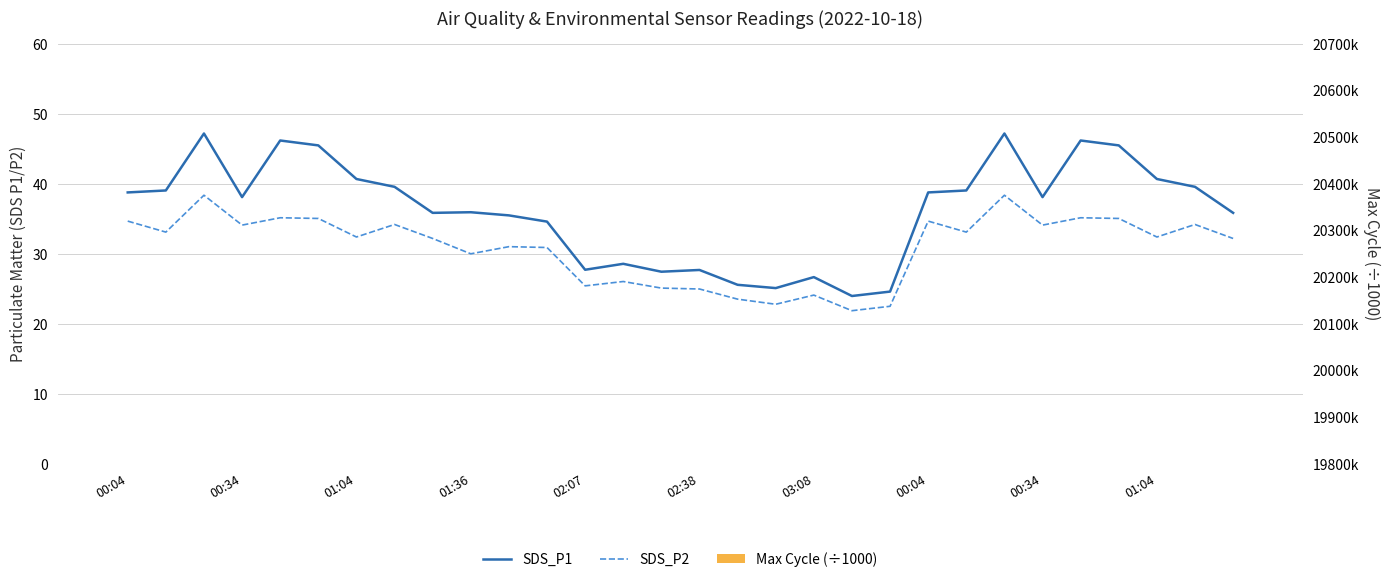

How many data points does each series have?

30